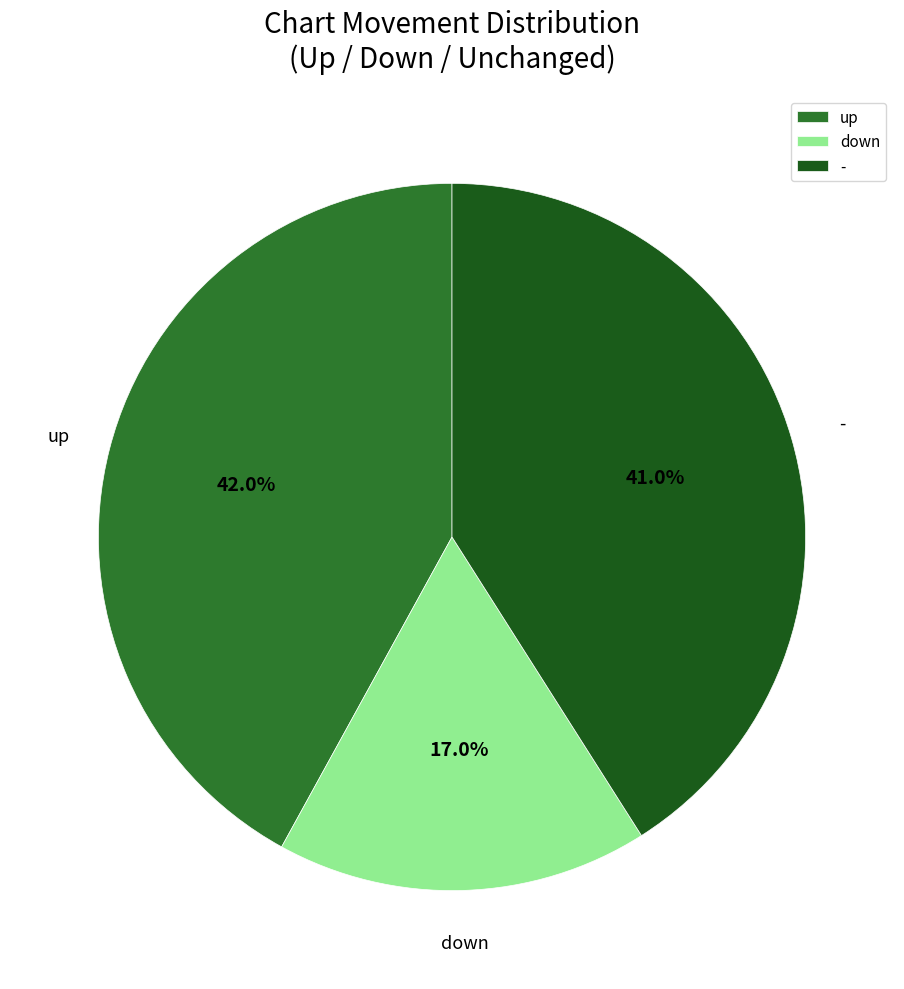

Does - represent more than half of the total?

No